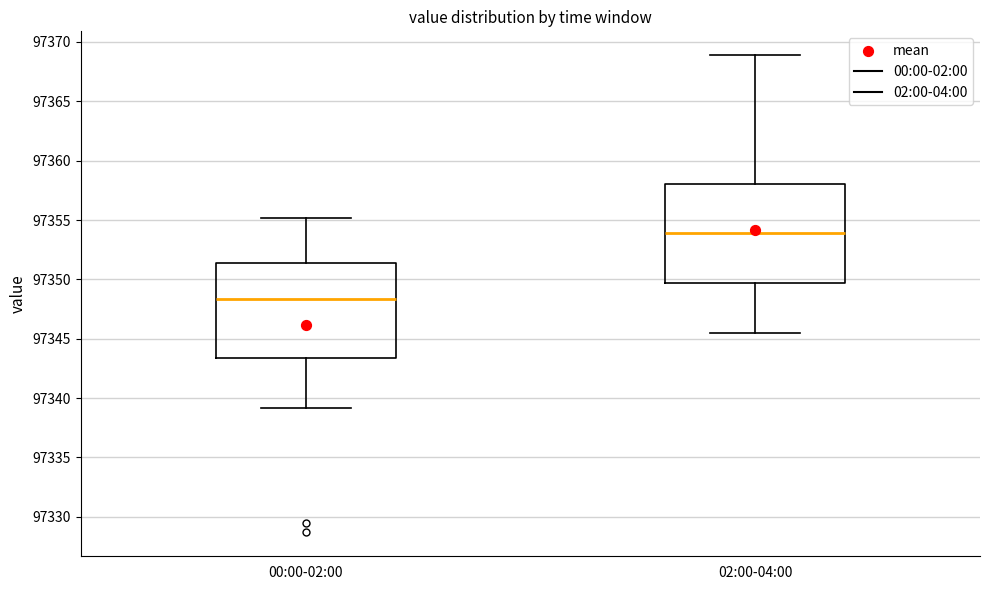

Reading left to right, transcribe this box plot: for each box, give where its median line is, the range the box spans, and where its two whiskers end, as read against the y-axis. The values are not printed on the chart, so give them approximately, as read against the axis.

00:00-02:00: median 97348.5, box 97343.5 to 97351.5, whiskers 97339.0 to 97355.0
02:00-04:00: median 97354.0, box 97349.5 to 97358.0, whiskers 97345.5 to 97369.0